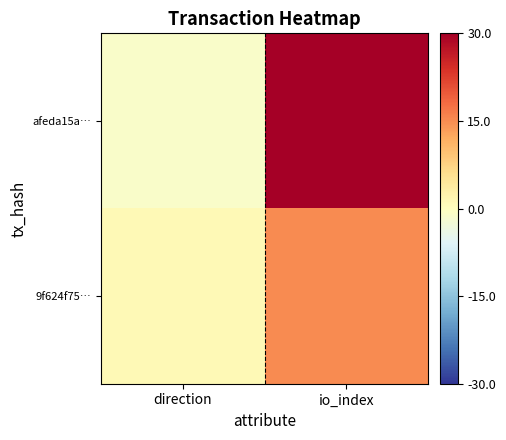

At io_index, list the series in order from largest to smallest.

afeda15a…, 9f624f75…